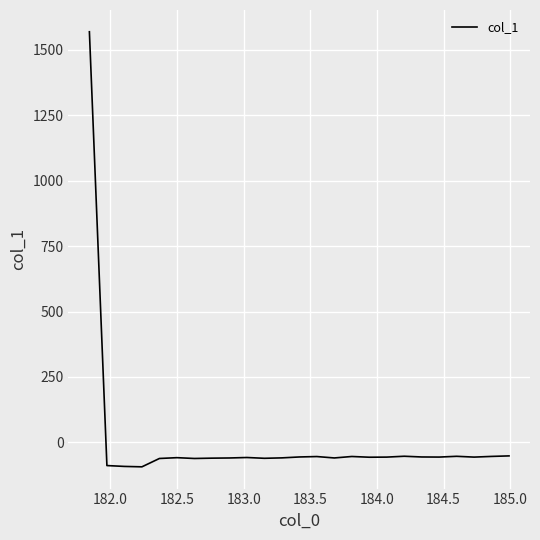

What is the minimum value shown in the chart?

-93.9